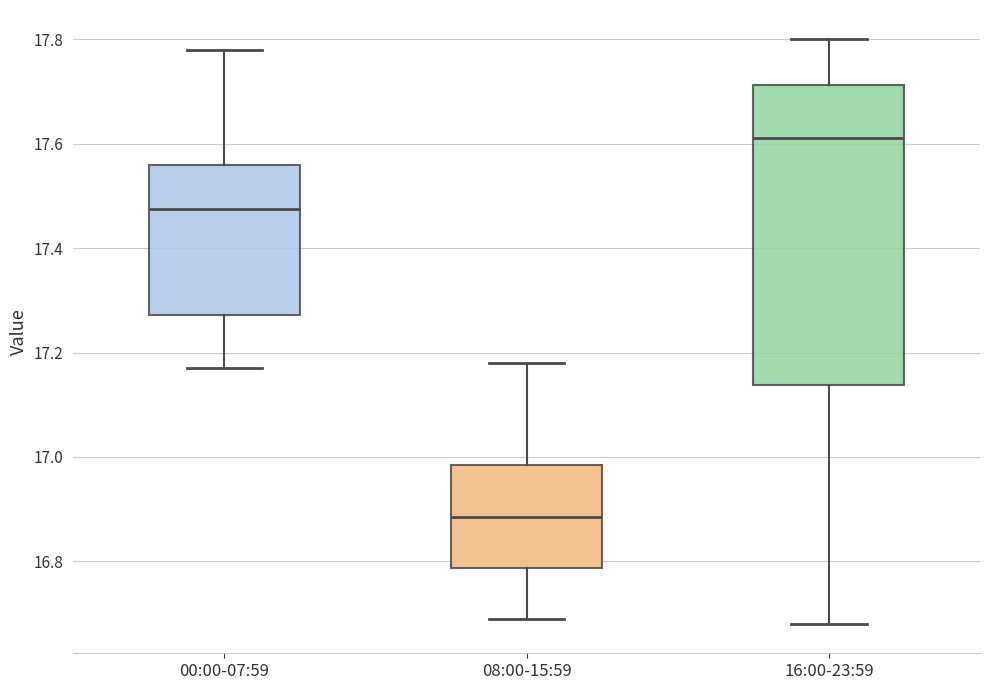

Reading left to right, read every box against the y-axis: the position of its median line, the range the box covers, and the ends of its whiskers. The values are not printed on the chart, so give them approximately, as read against the axis.

00:00-07:59: median 17.48, box 17.28 to 17.56, whiskers 17.18 to 17.78
08:00-15:59: median 16.88, box 16.78 to 16.98, whiskers 16.70 to 17.18
16:00-23:59: median 17.62, box 17.14 to 17.72, whiskers 16.68 to 17.80